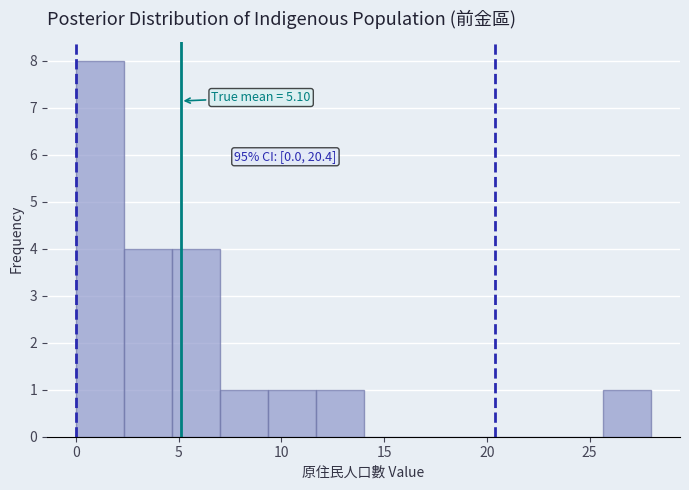

Which range on the x-axis has the tallest bar?

0.0 to 2.5